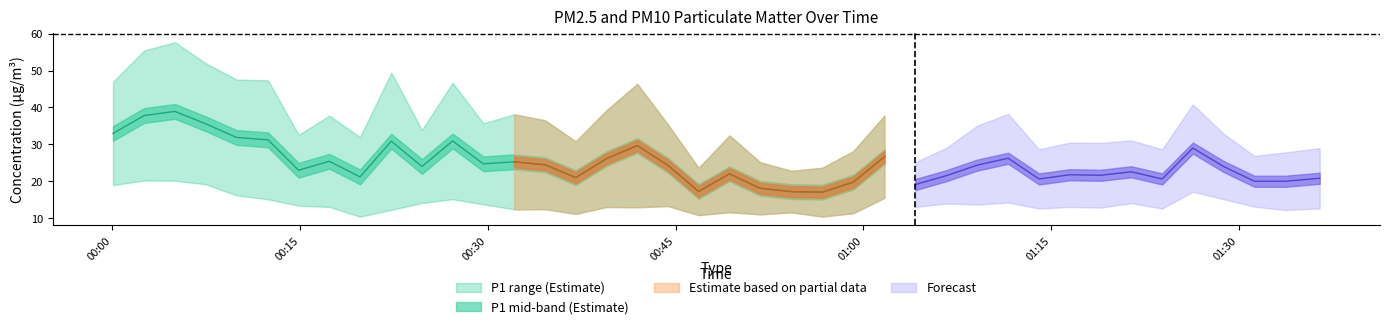

True or false: P2 and P1 intersect in this chart.

False